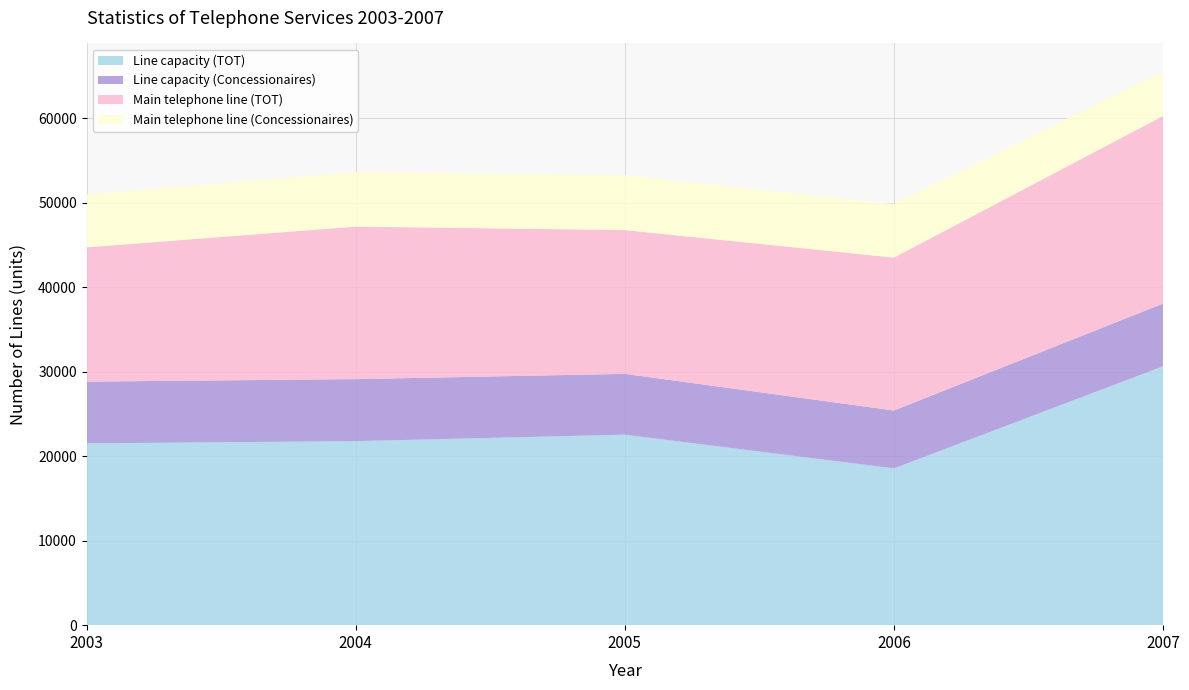

Reading left to right, extract all data points from this chart.

Line capacity (TOT): 2003=21515	2004=21779	2005=22545	2006=18556	2007=30640
Line capacity (Concessionaires): 2003=7311	2004=7341	2005=7200	2006=6853	2007=7424
Main telephone line (TOT): 2003=15891	2004=18055	2005=17019	2006=18099	2007=22208
Main telephone line (Concessionaires): 2003=6265	2004=6460	2005=6500	2006=6340	2007=5300